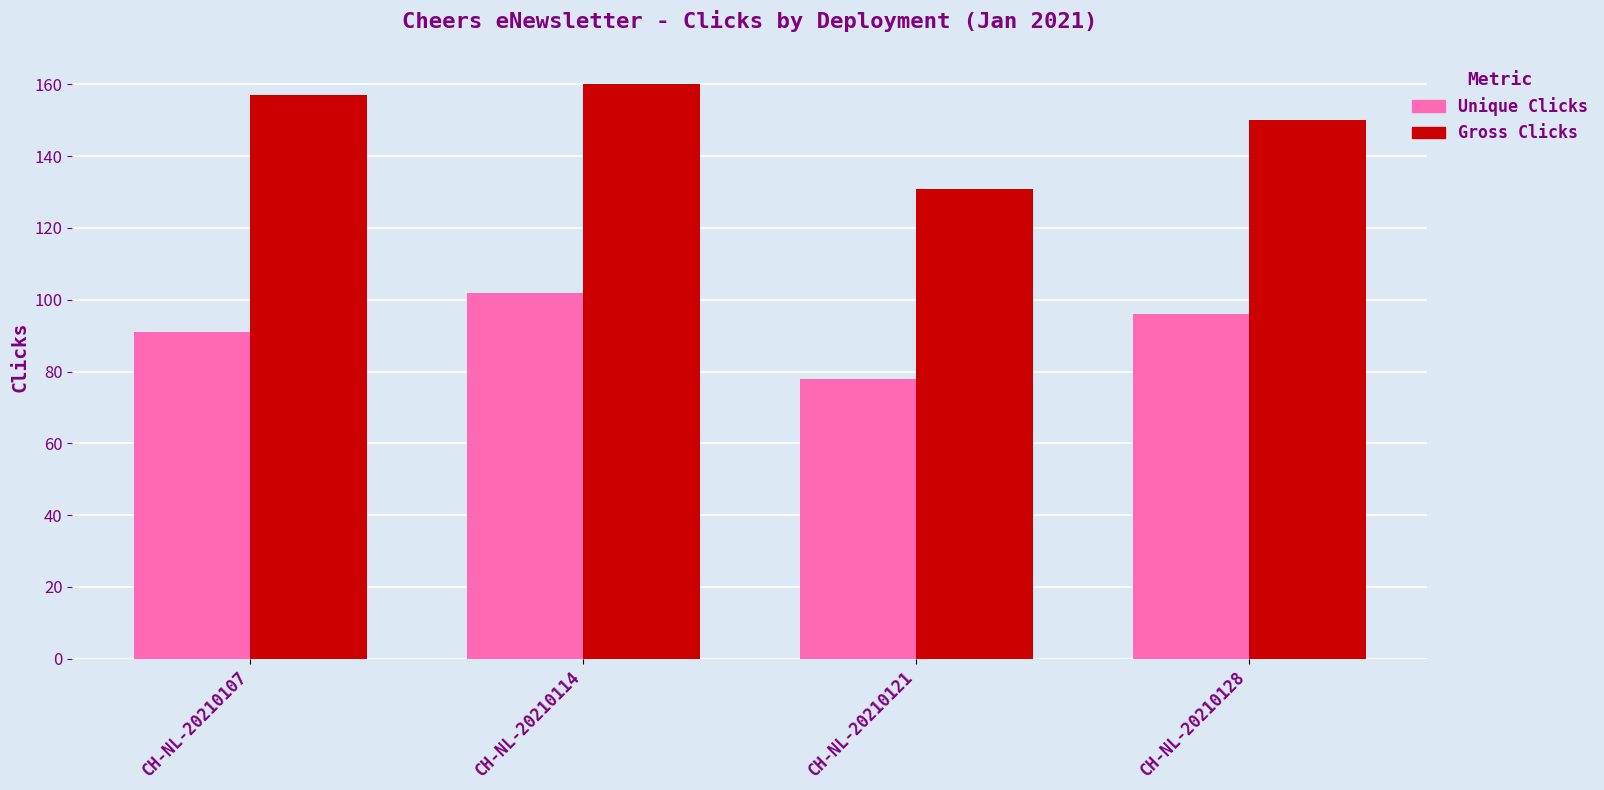

What is the difference between the maximum and minimum values in the Gross Clicks series?

29